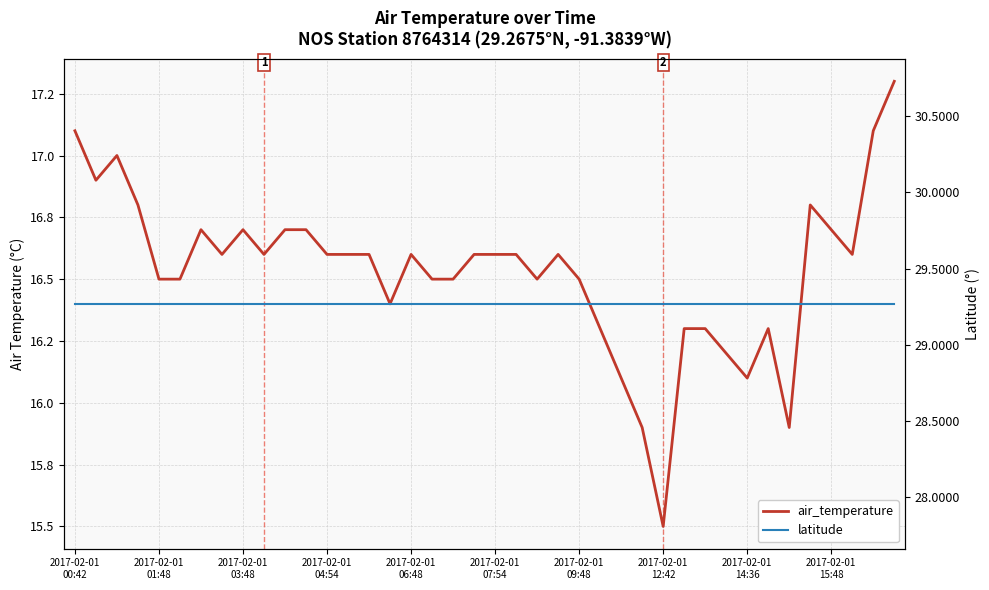

Read the latitude value at 13.

29.3